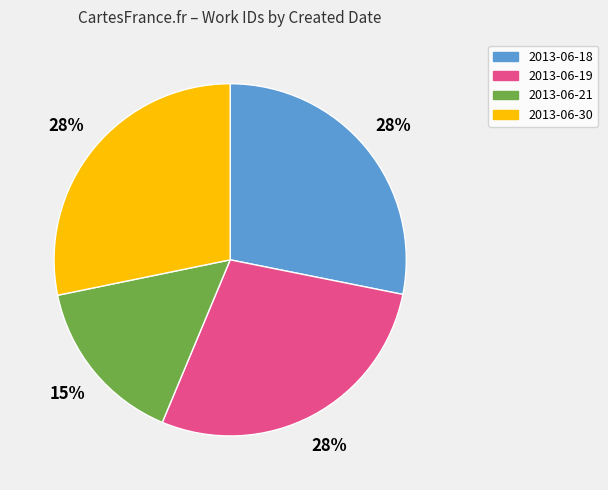

How many segments does this pie chart have?

4